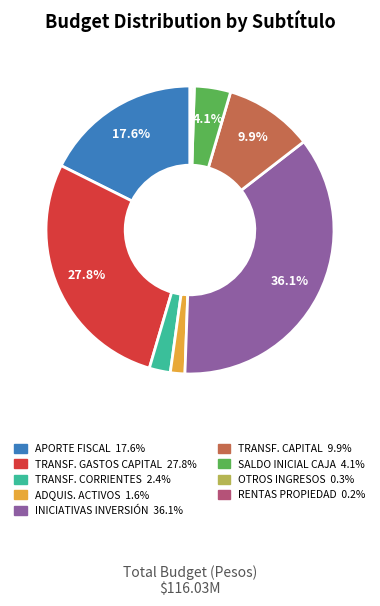

Does any single category account for the majority?

No